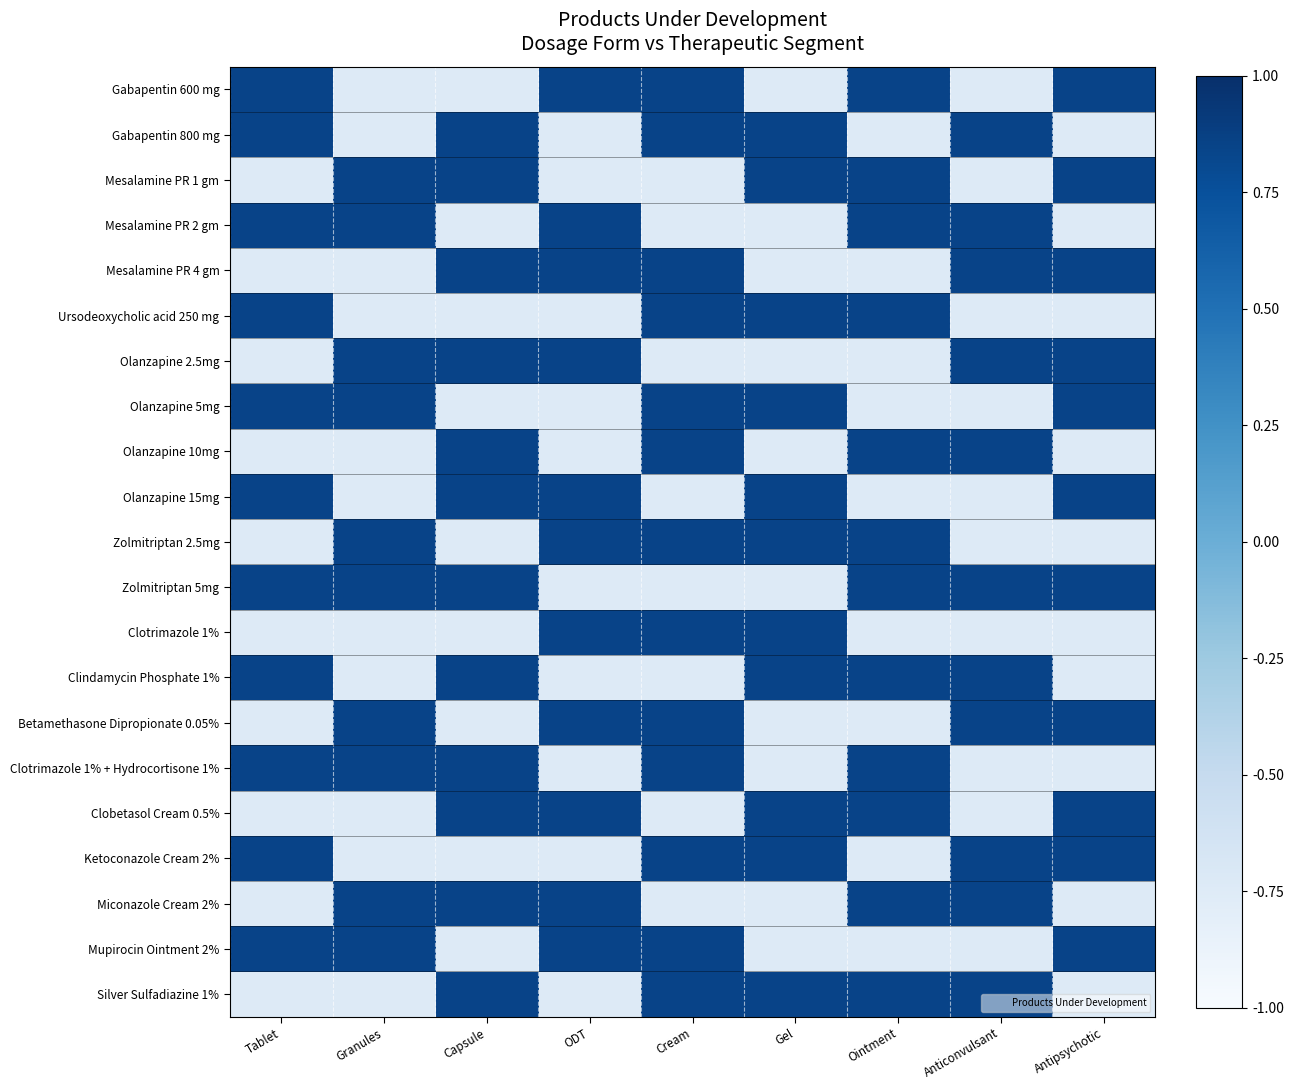

Which label corresponds to the largest value in the chart?

Tablet